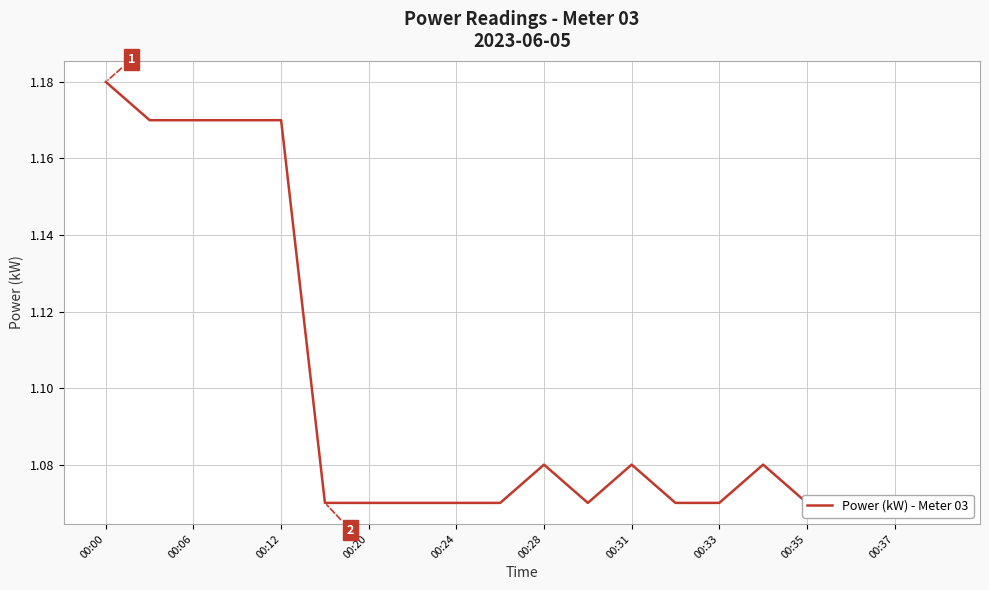

Is this an area chart (filled region under the line)?

No